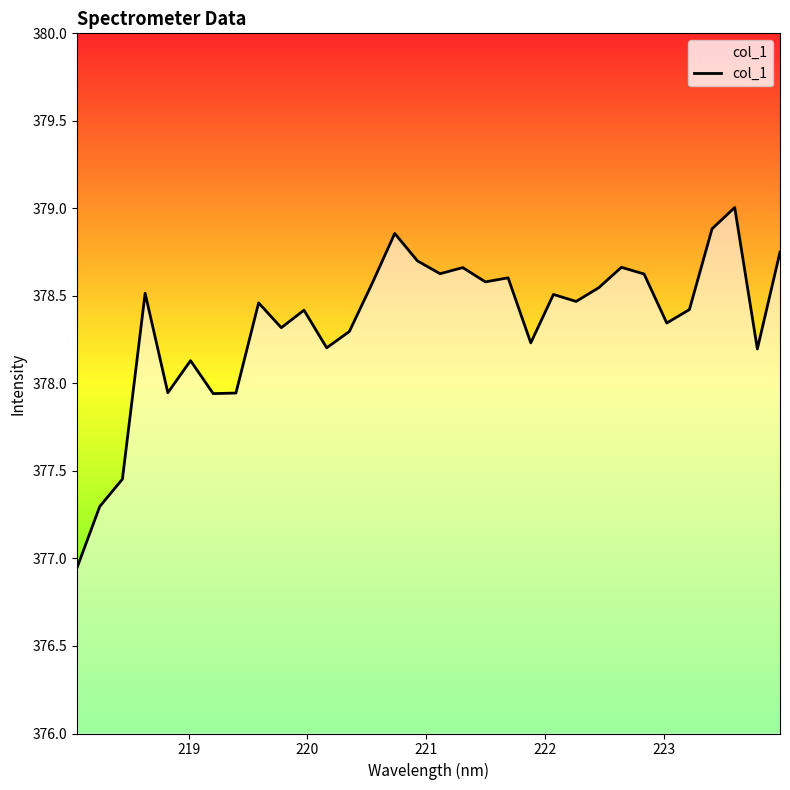

What is the difference between the maximum and minimum values?

2.1